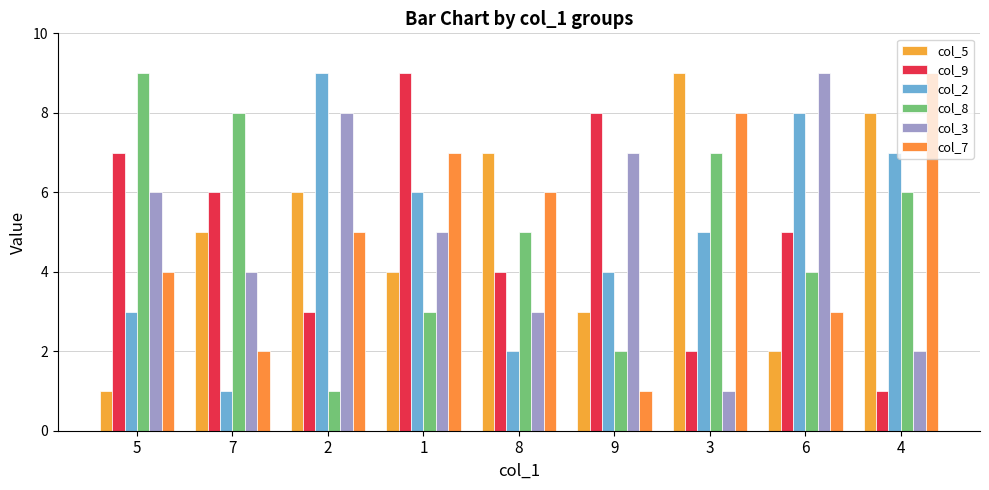

Read the col_3 value at 4.

2